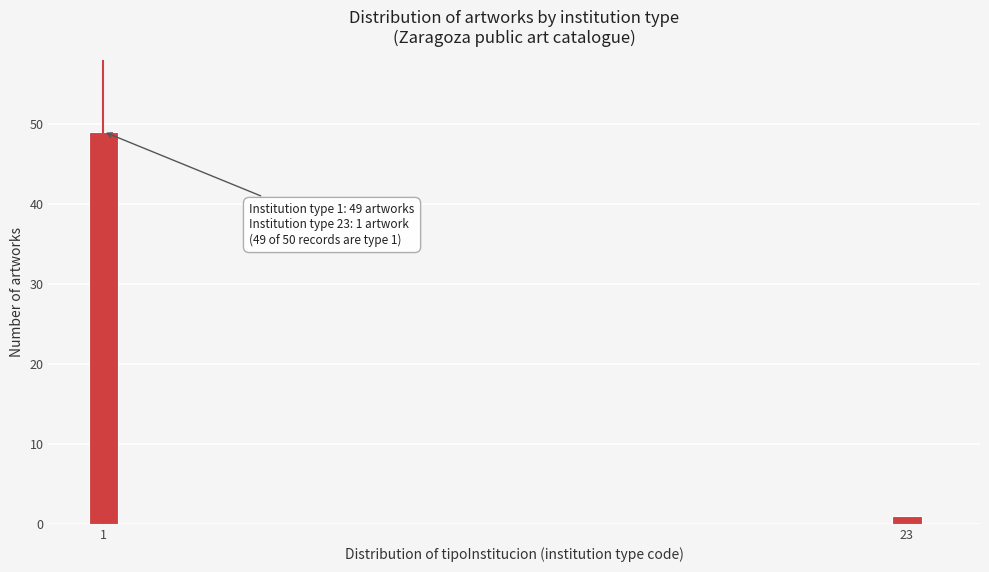

Reading left to right, what are all the values shown in this chart?

1=49	23=1